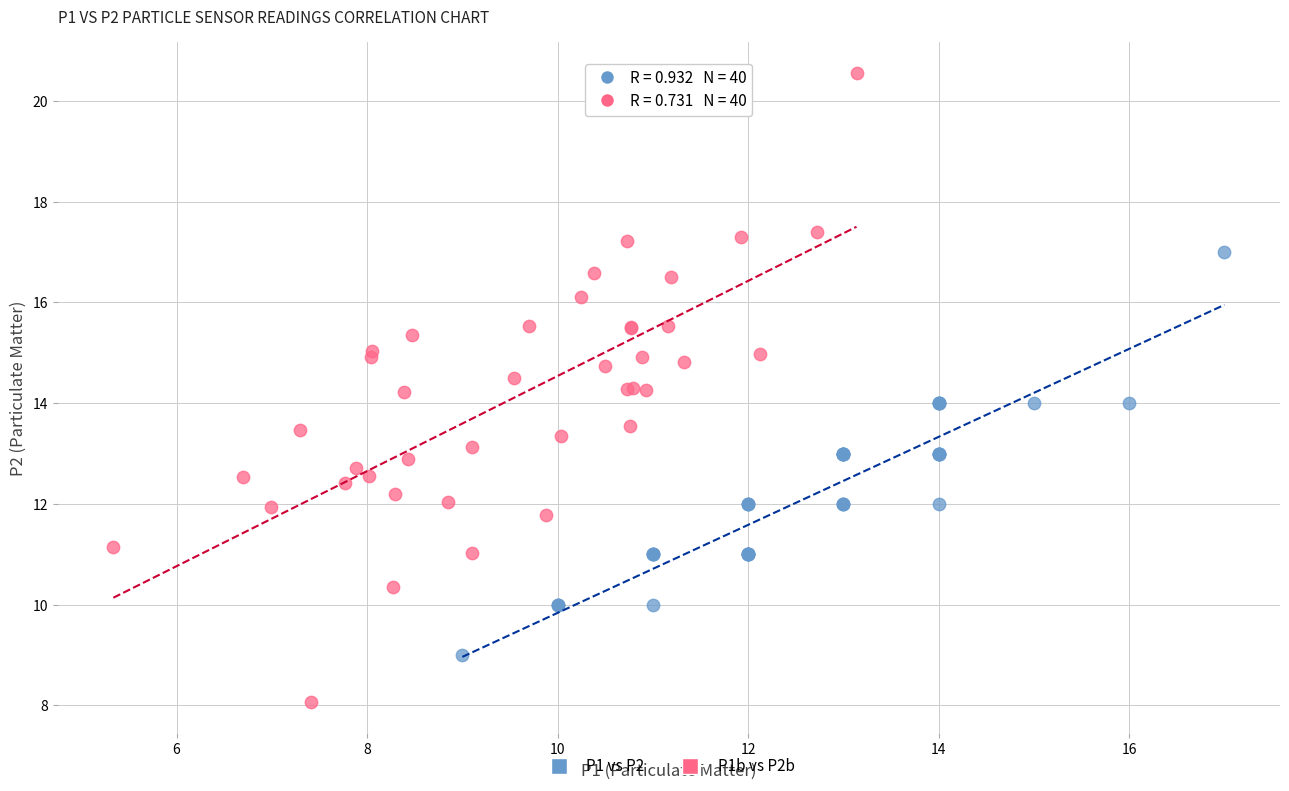

Which series reaches the minimum Y coordinate?

P1b vs P2b